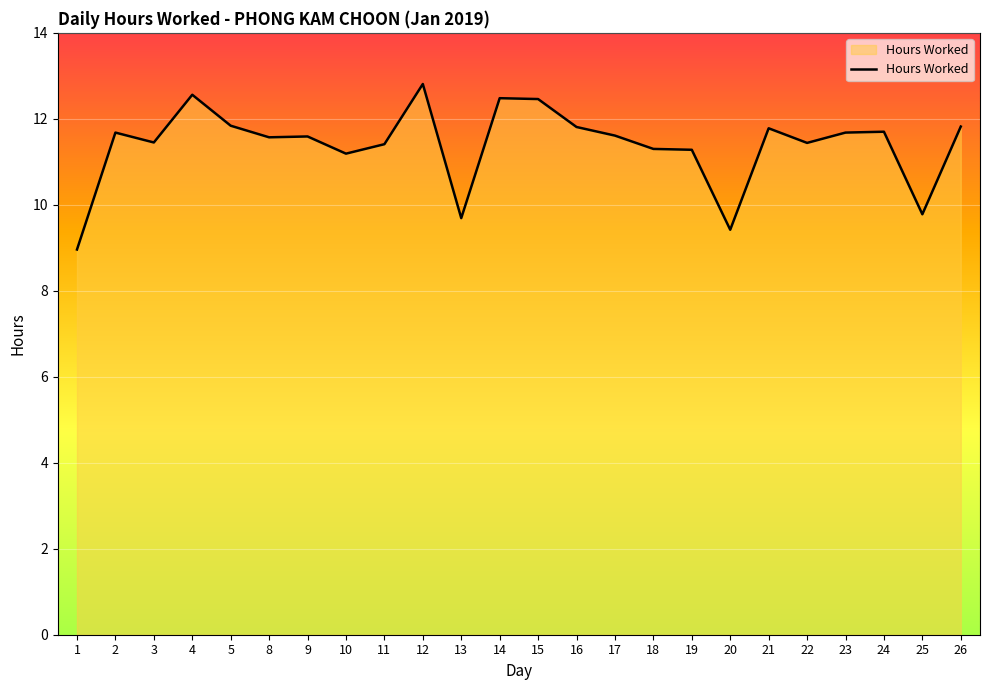

How many series are shown in this chart?

1